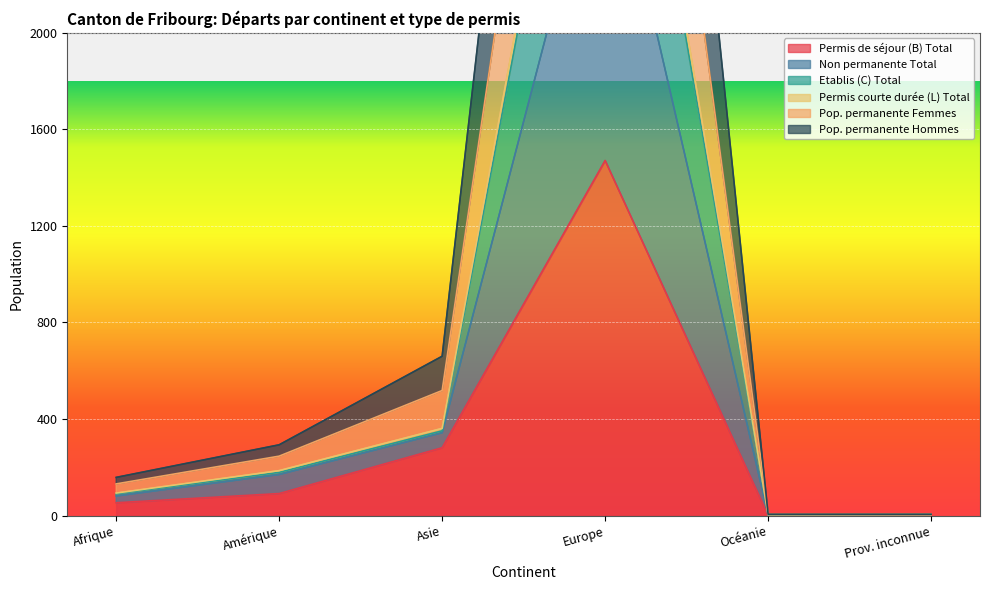

The value of Permis de séjour (B) Total at Amérique is 91. True or false?

True